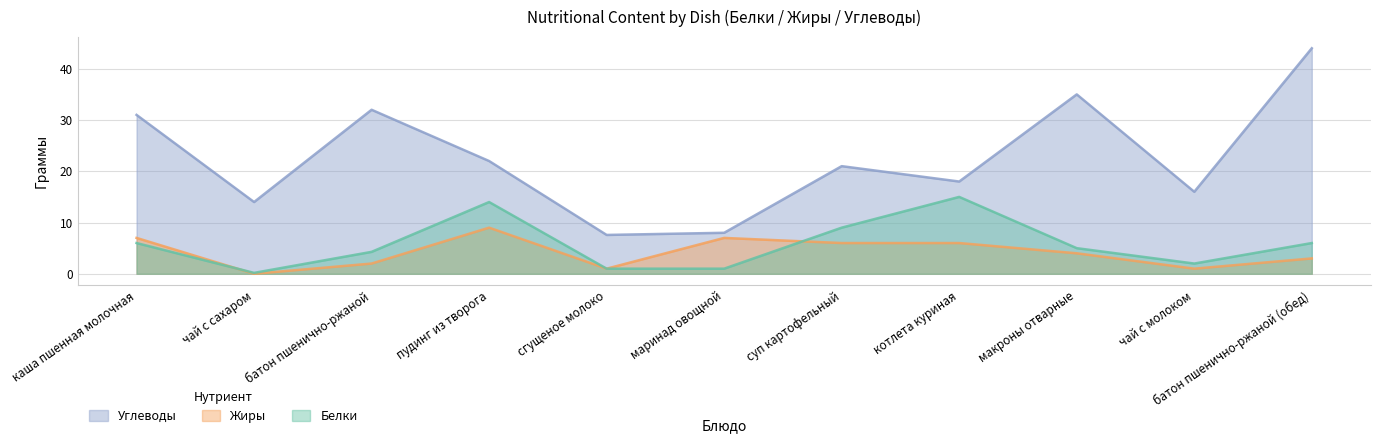

At which label does Белки reach its minimum?

чай с сахаром